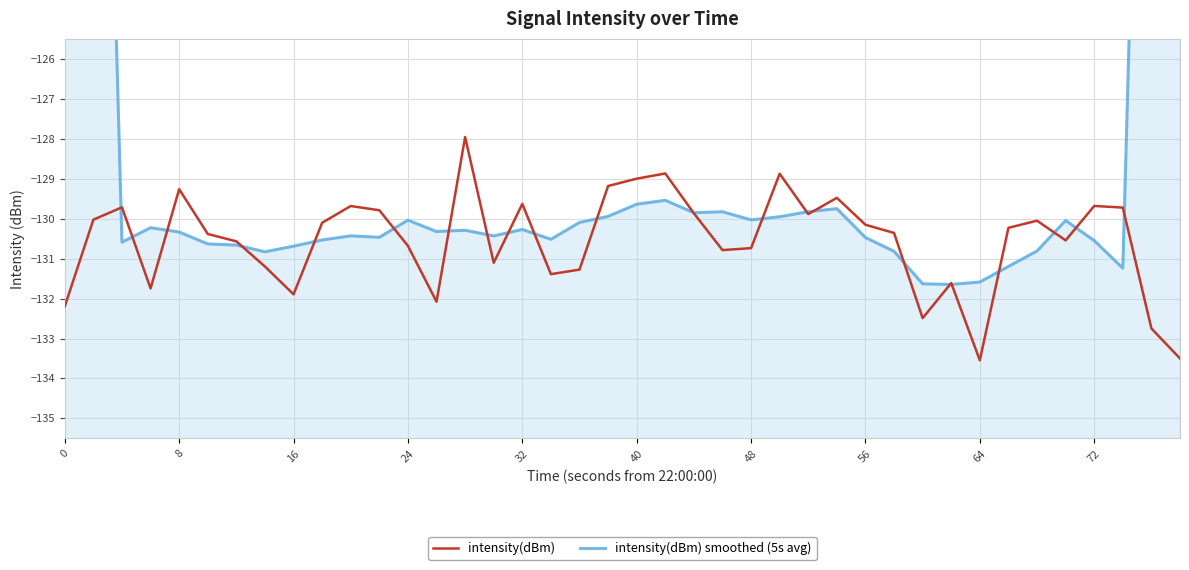

Rank the series by their average value, from lowest to highest.

intensity(dBm), intensity(dBm) smoothed (5s avg)